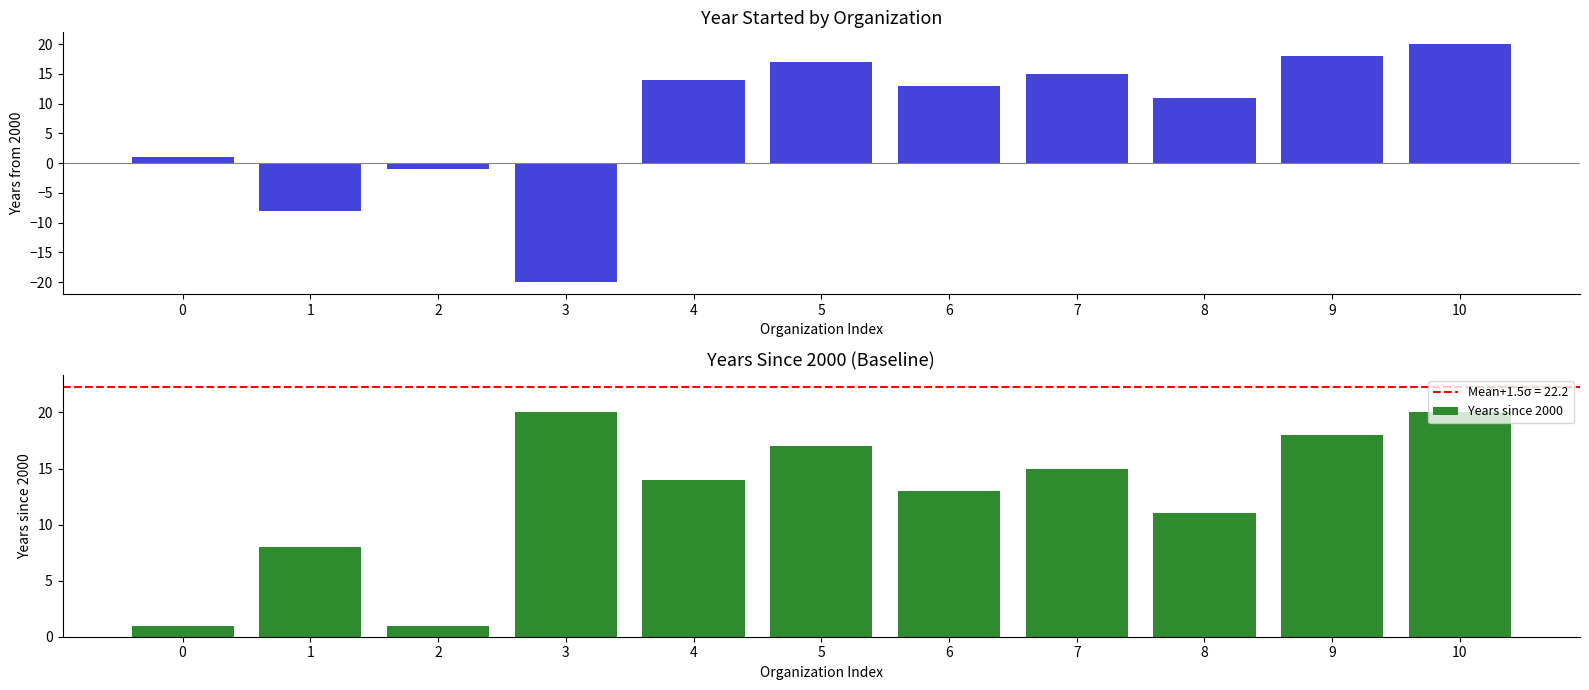

Between 10 and 1, which is larger?

10